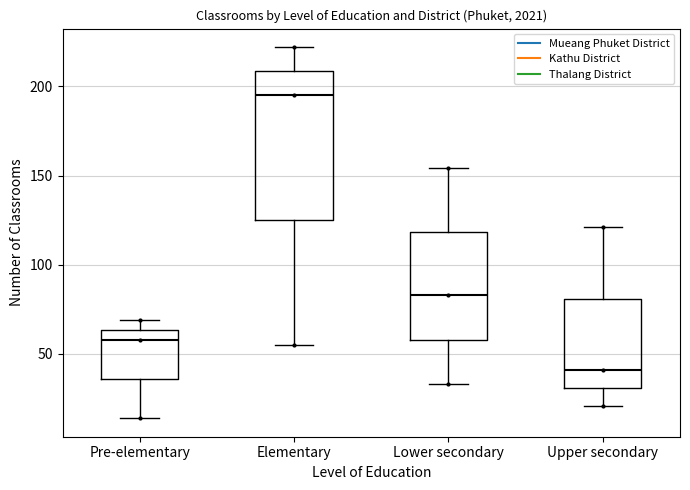

Which box is the tallest, from its lower edge to its upper edge?

Elementary